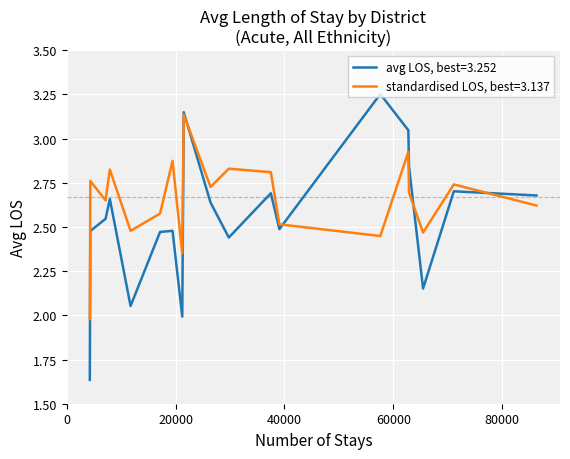

Which series has the widest spread of values?

avg LOS, best=3.252